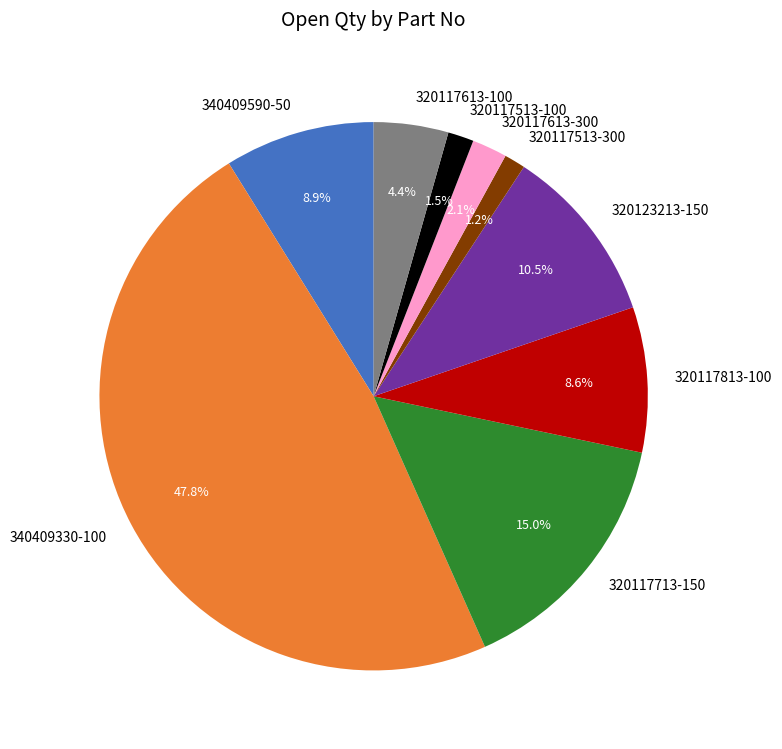

What percentage do 320117513-300 and 320117813-100 together represent?

9.8%